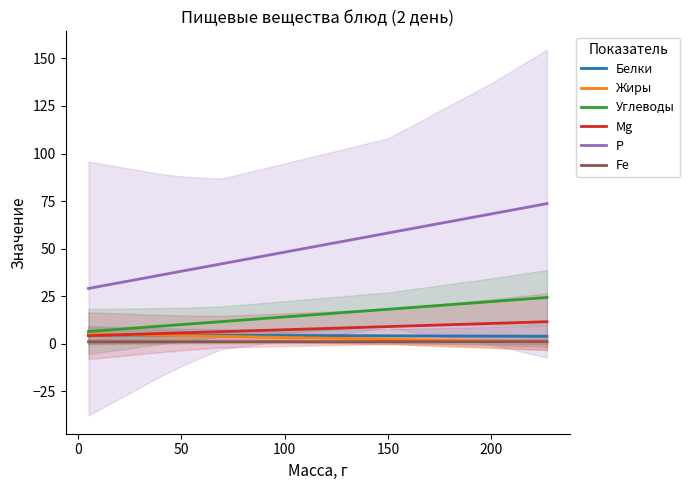

Is it true that Р equals 16.3 at 150?

False